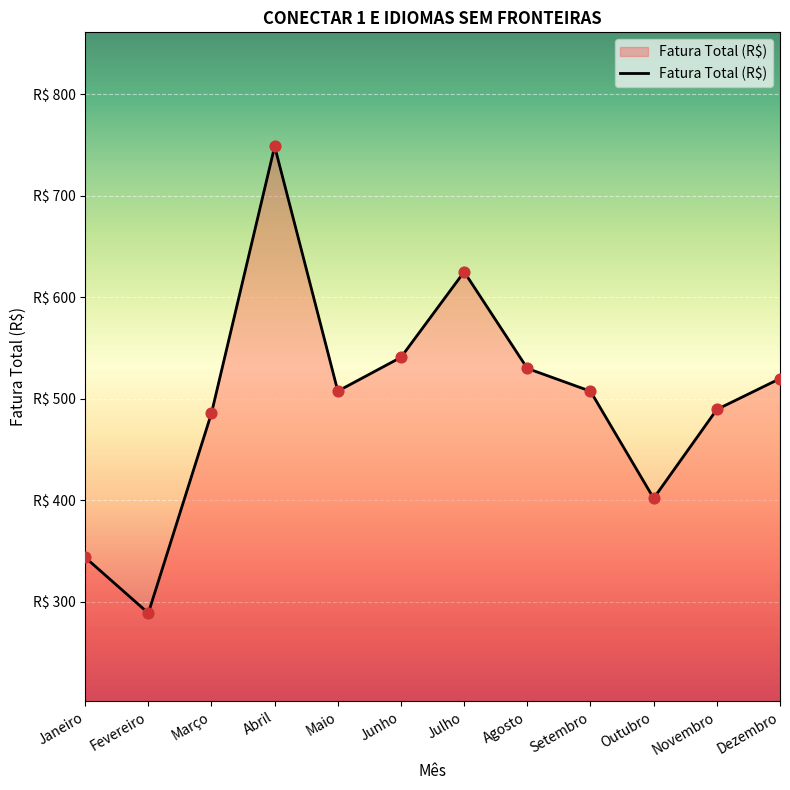

Is this an area chart (filled region under the line)?

Yes